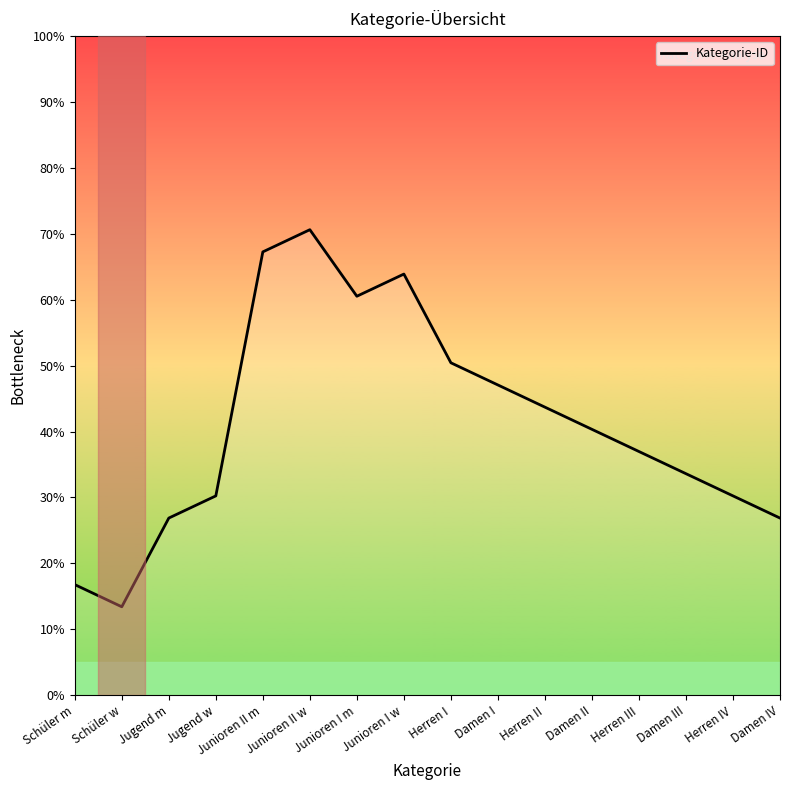

Reading right to left, list all the values displayed in this chart.

Damen IV=26.9	Herren IV=30.2	Damen III=33.6	Herren III=37.0	Damen II=40.3	Herren II=43.7	Damen I=47.1	Herren I=50.4	Junioren I w=63.9	Junioren I m=60.5	Junioren II w=70.6	Junioren II m=67.3	Jugend w=30.2	Jugend m=26.9	Schüler w=13.4	Schüler m=16.8